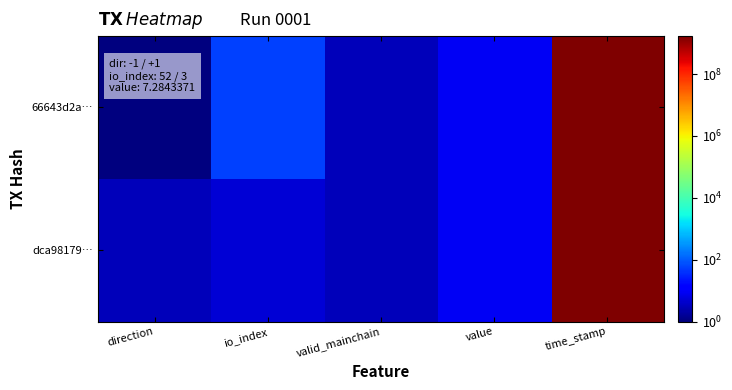

Rank the series by their average value, from highest to lowest.

66643d2a…, dca98179…